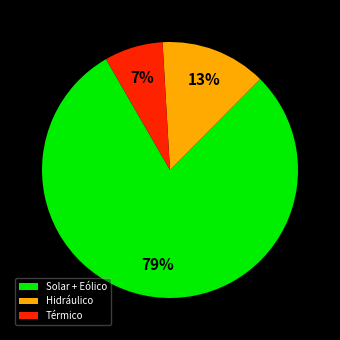

Which category has the smallest portion of the pie?

Térmico